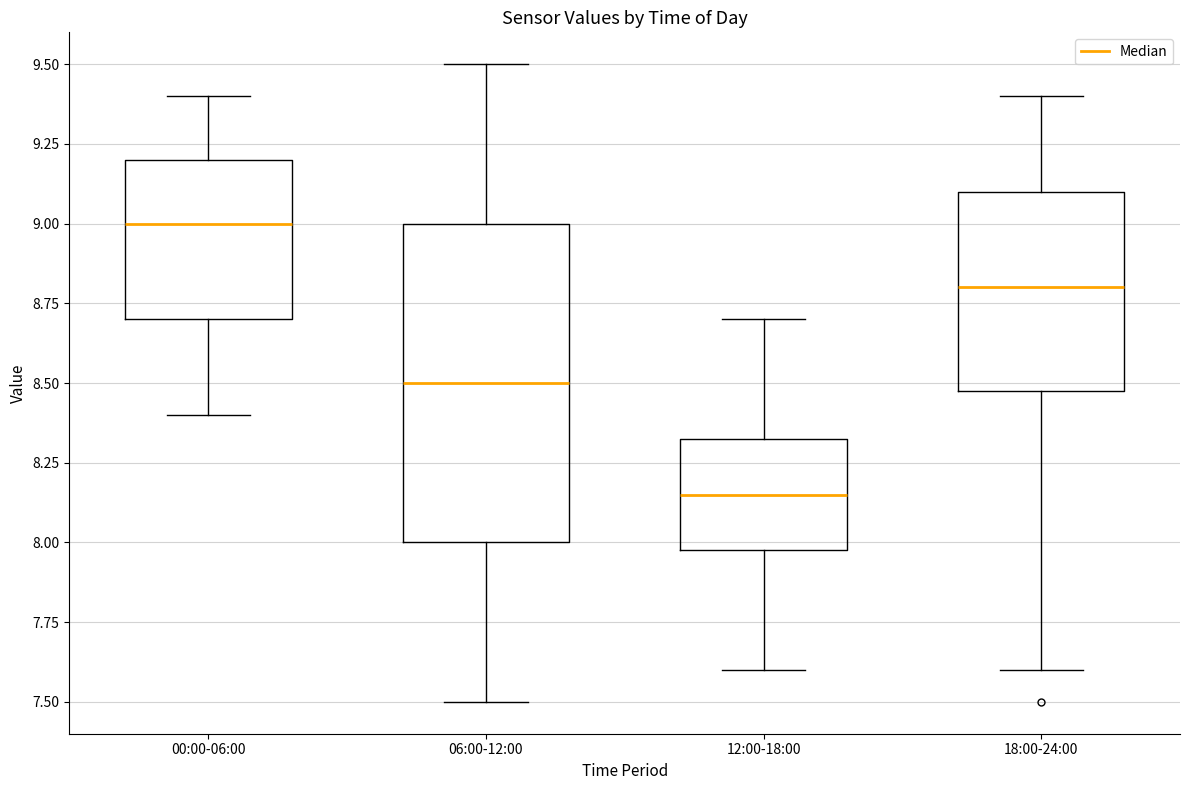

Which box has the highest median line?

00:00-06:00